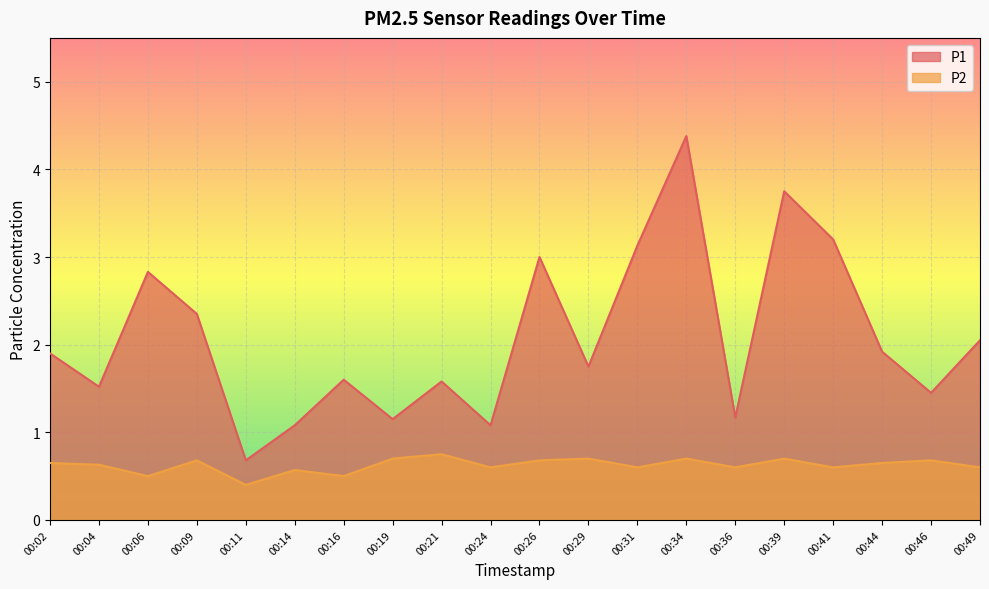

What is the maximum value for P1?

4.4